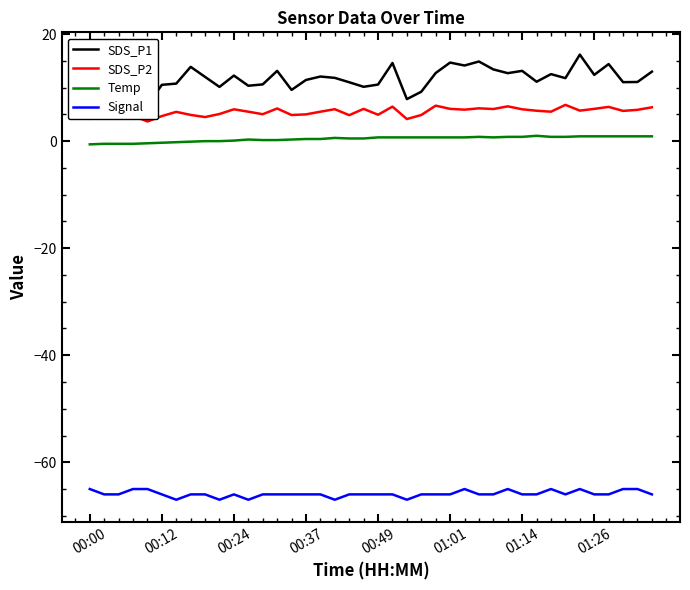

What is the average value of the SDS_P2 series?

5.5